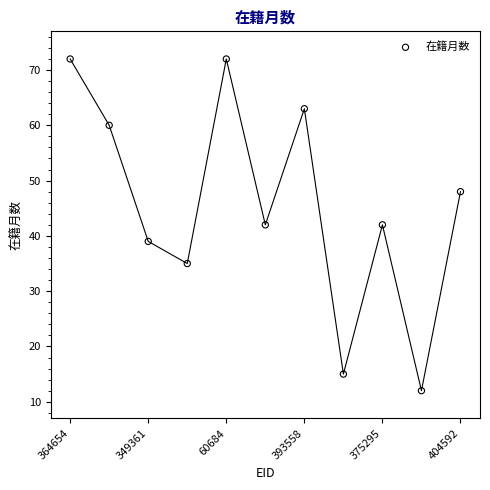

What is the average Y value?

45